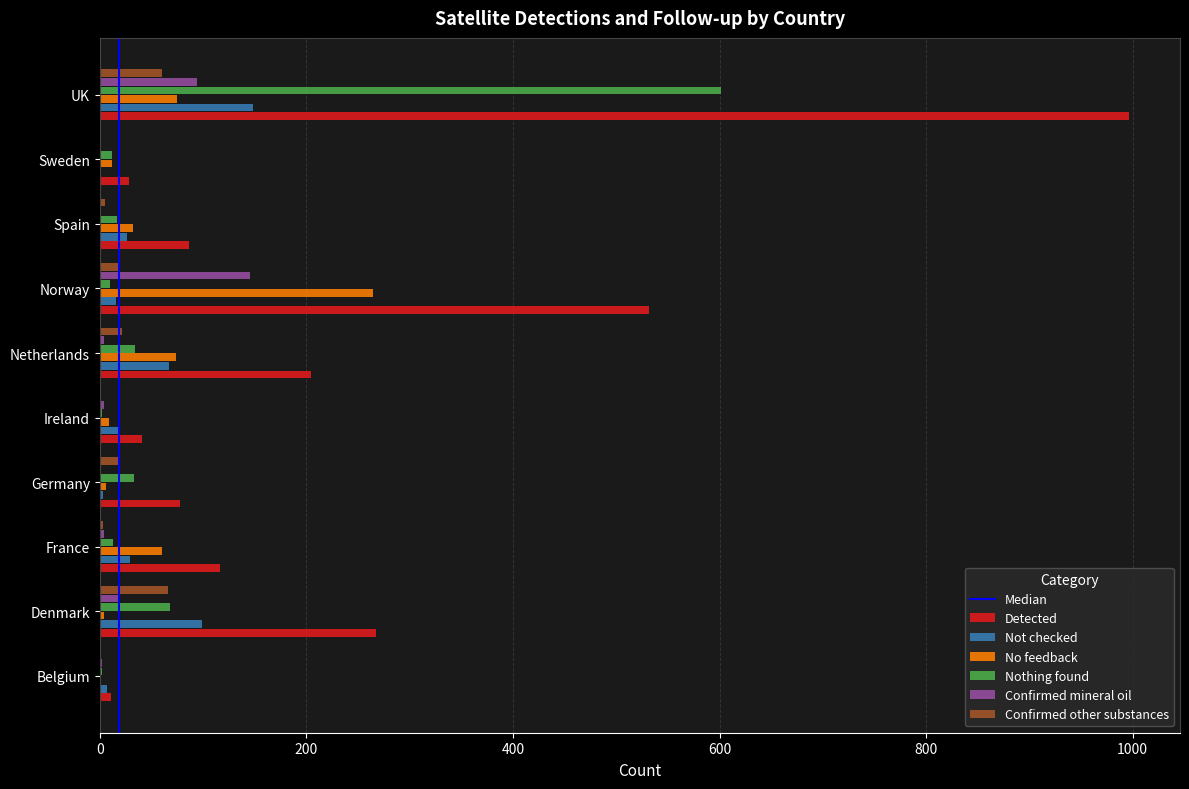

What is the average value of the Nothing found series?

79